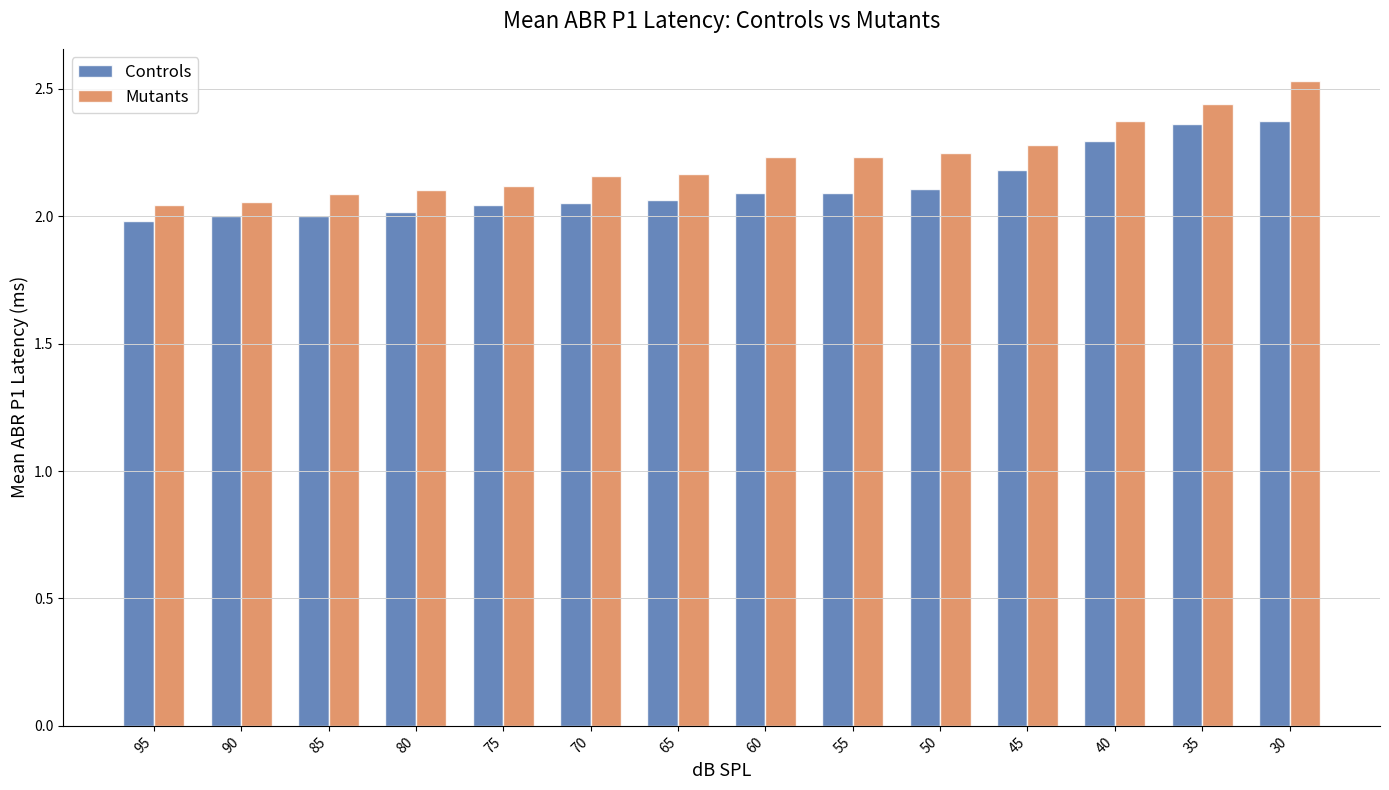

What is the difference between the highest and lowest values at 75?

0.1